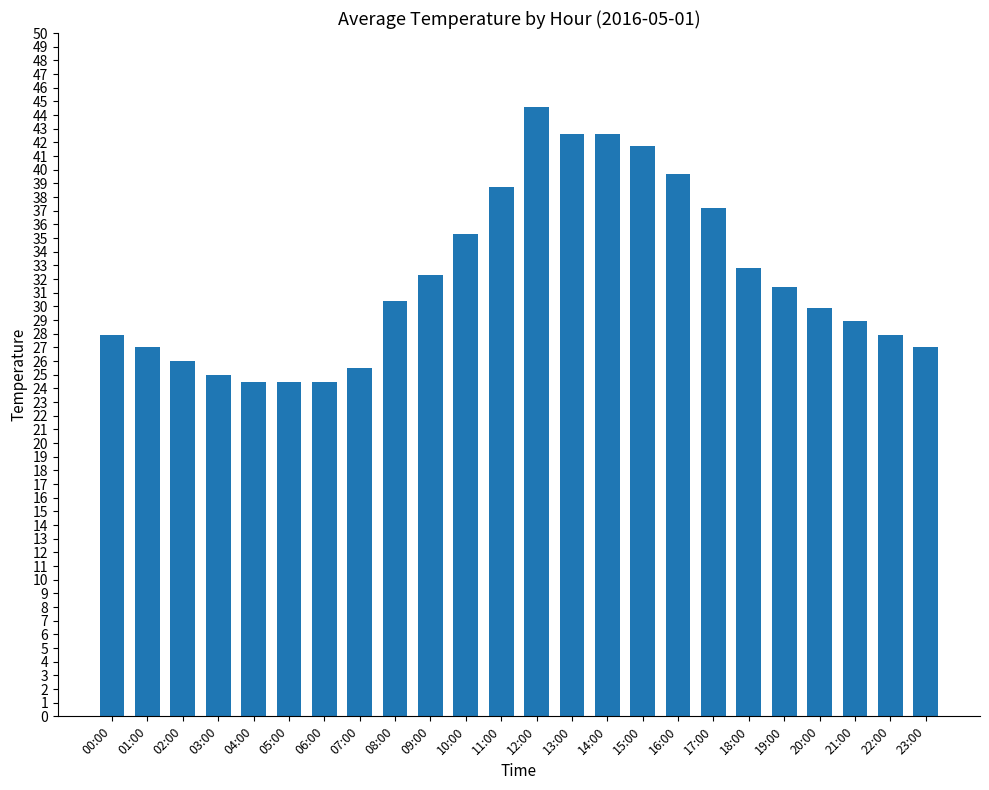

Read the value at 07:00.

25.5